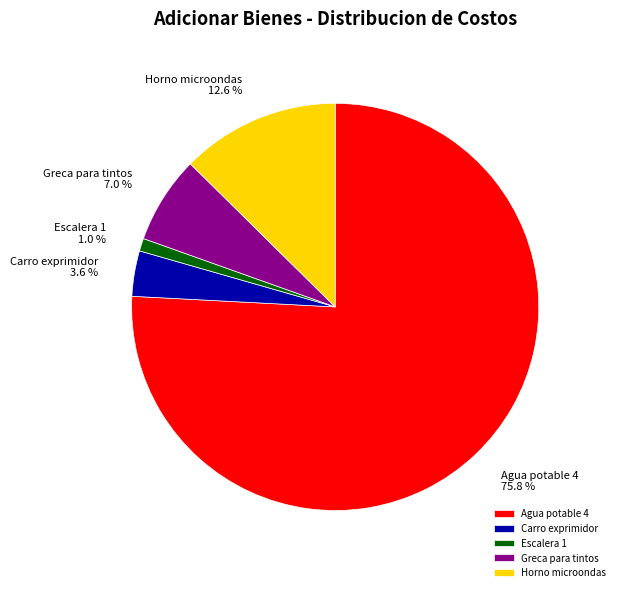

What is the largest slice in the pie chart?

Agua potable 4